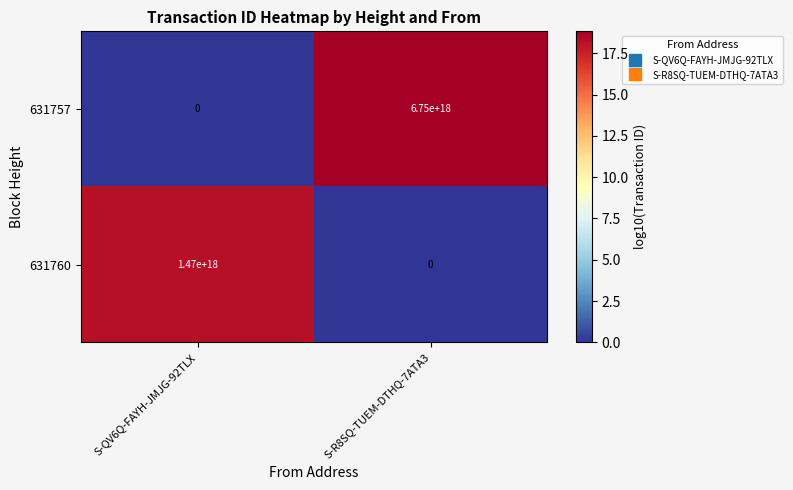

At which label is 631760 closest to 735000000000000000?

S-QV6Q-FAYH-JMJG-92TLX